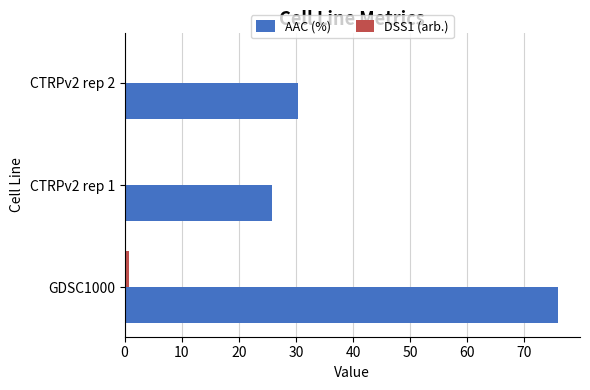

At which label is AAC (%) closest to 50?

CTRPv2 rep 2